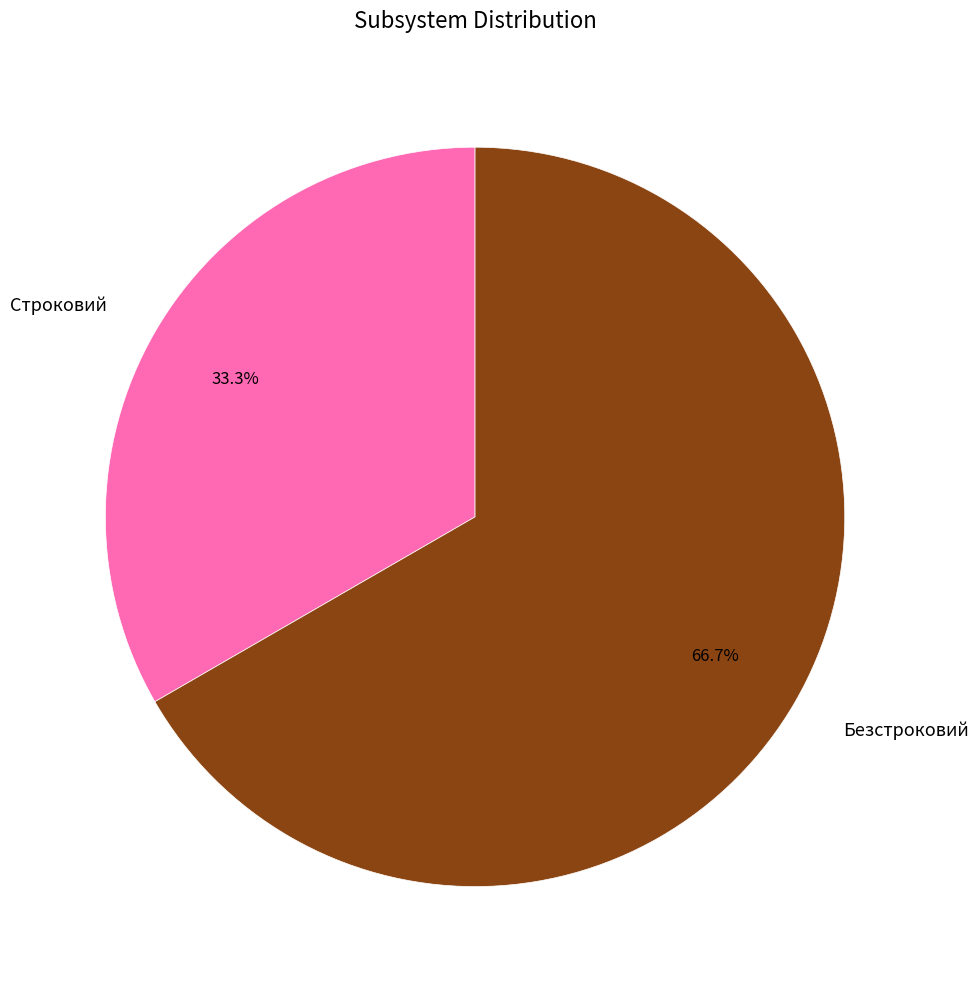

What percentage is the Безстроковий slice, to the nearest percent?

67%